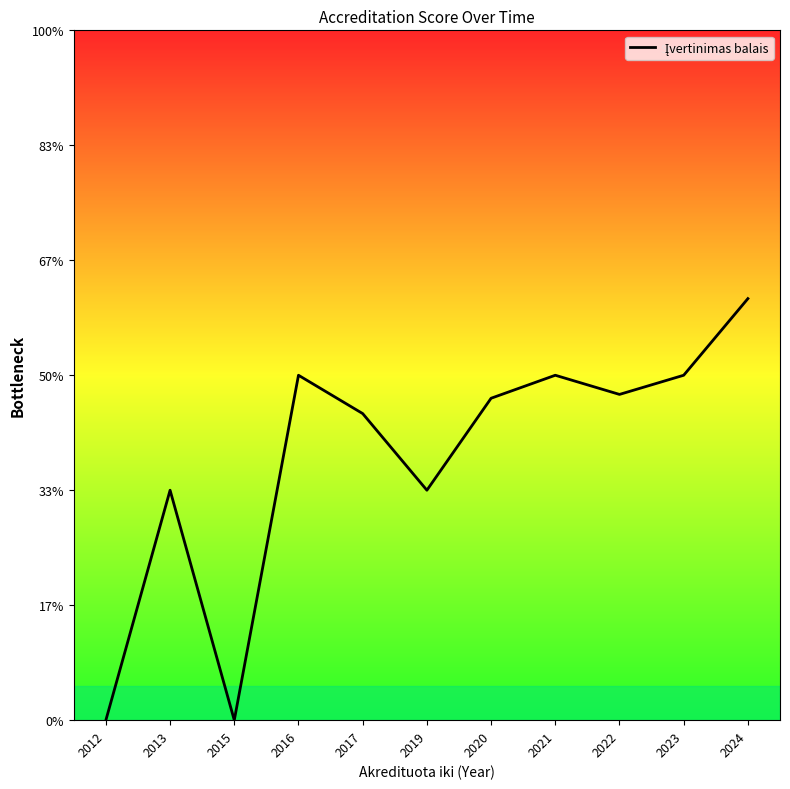

What is the ratio of the value at 2022 to the value at 2013?

1.4